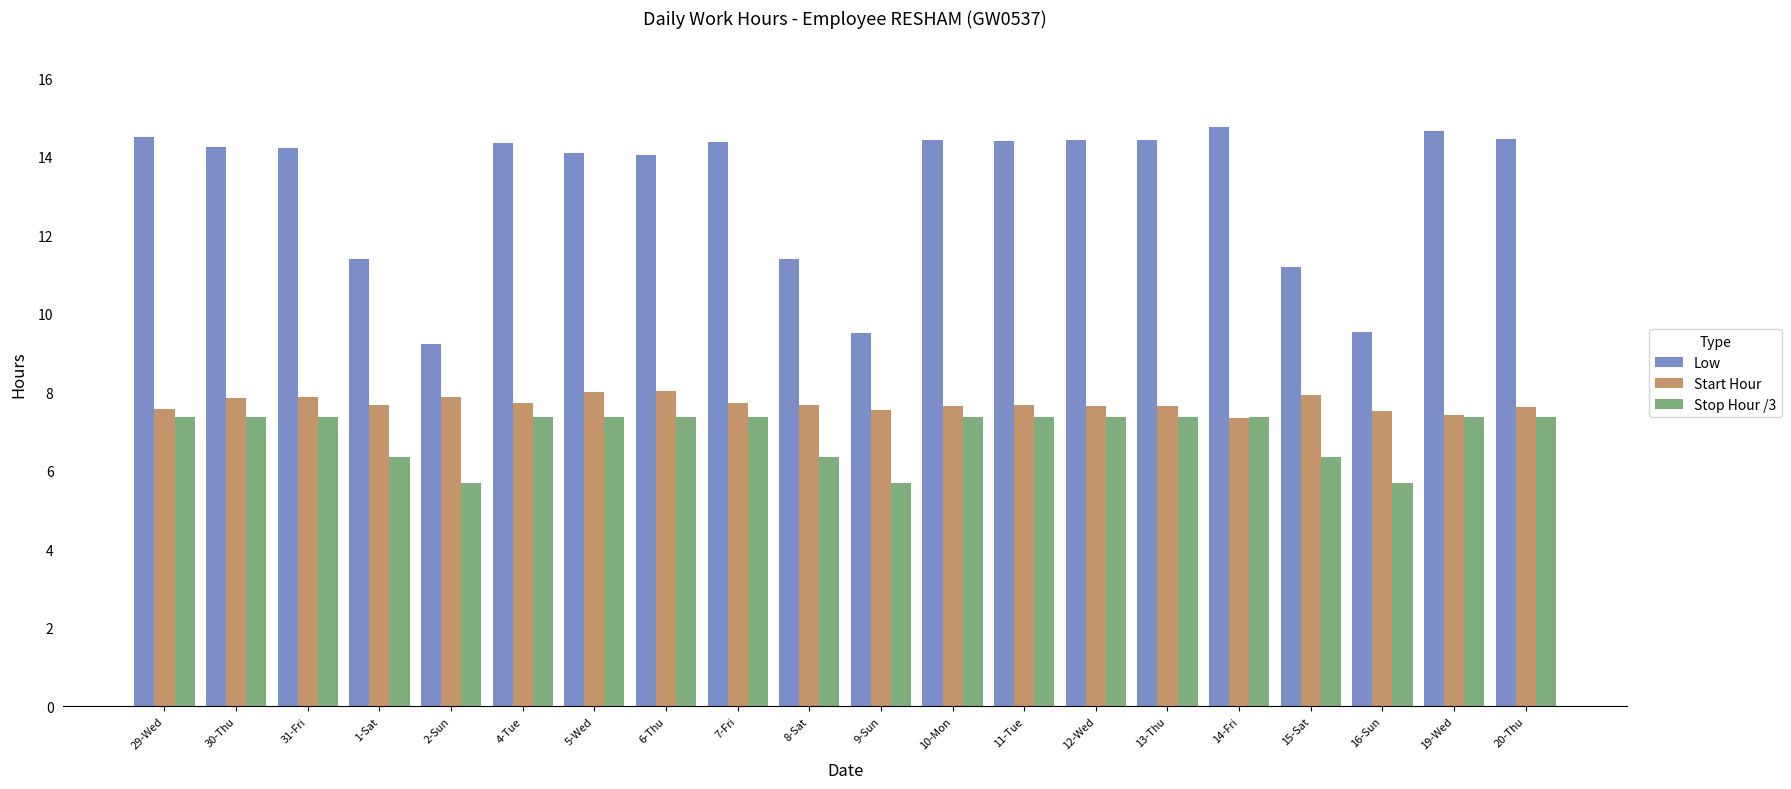

What is the highest value of the Low series?

14.8